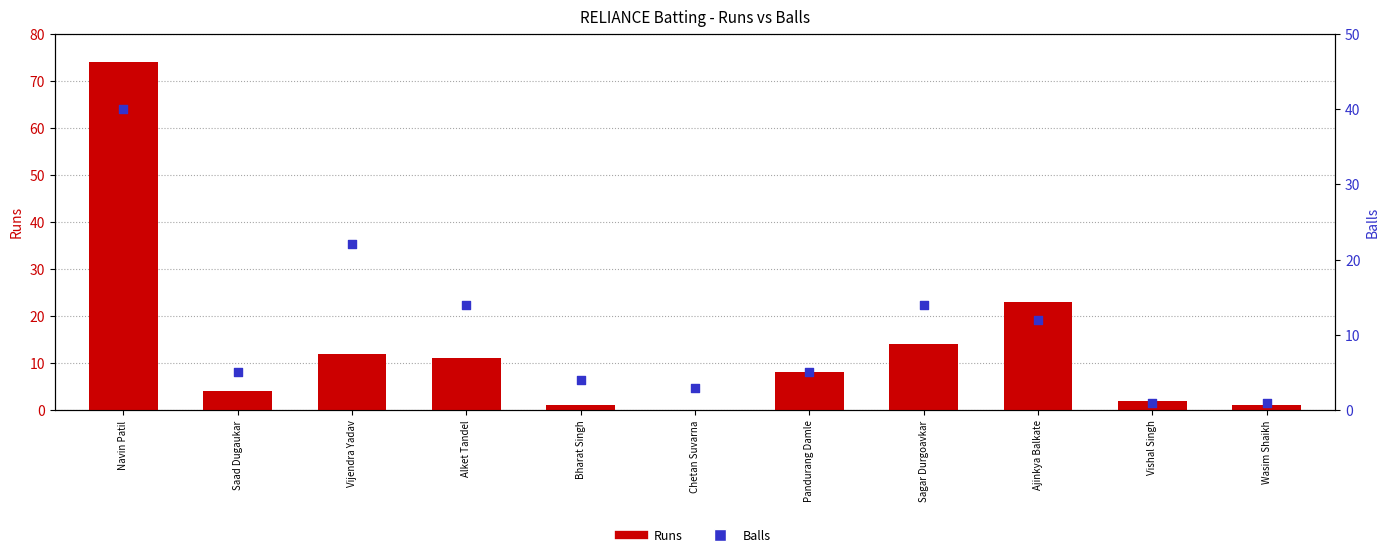

Which series has the widest spread of Y values?

Runs